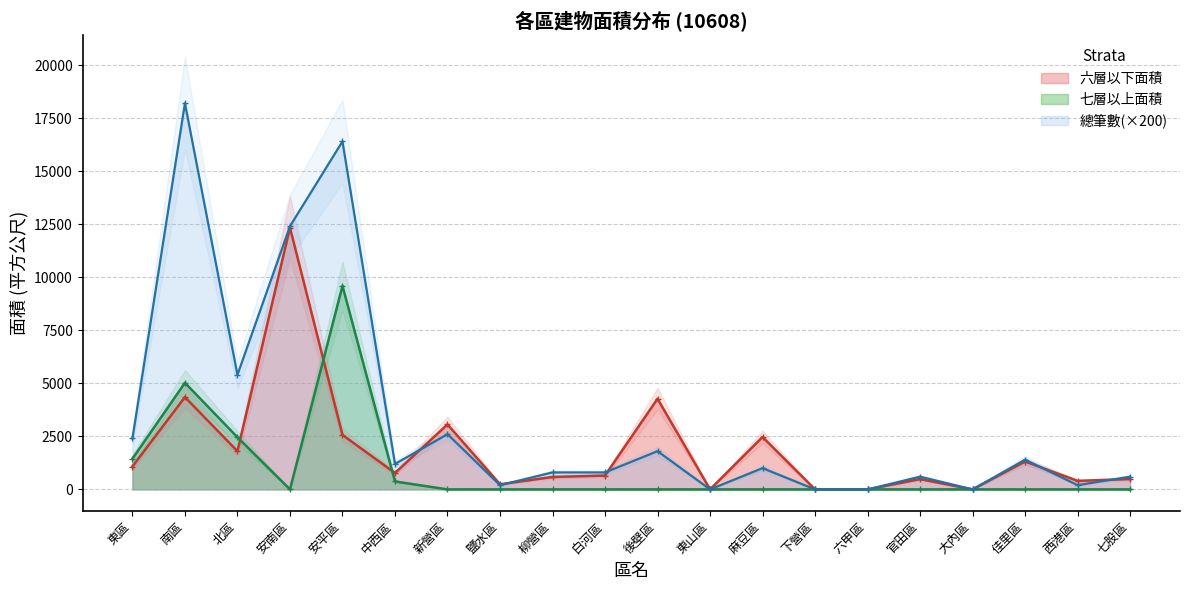

Read the 六層以下面積 value at 七股區.

487.3